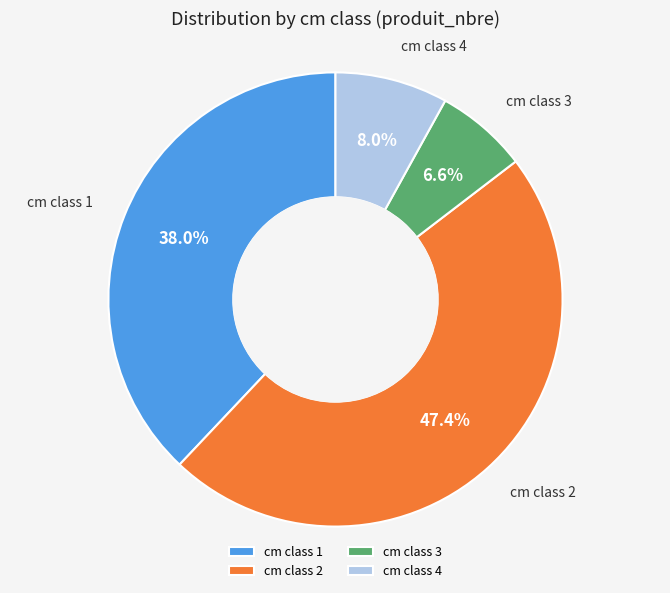

Which slice is the smallest?

cm class 3